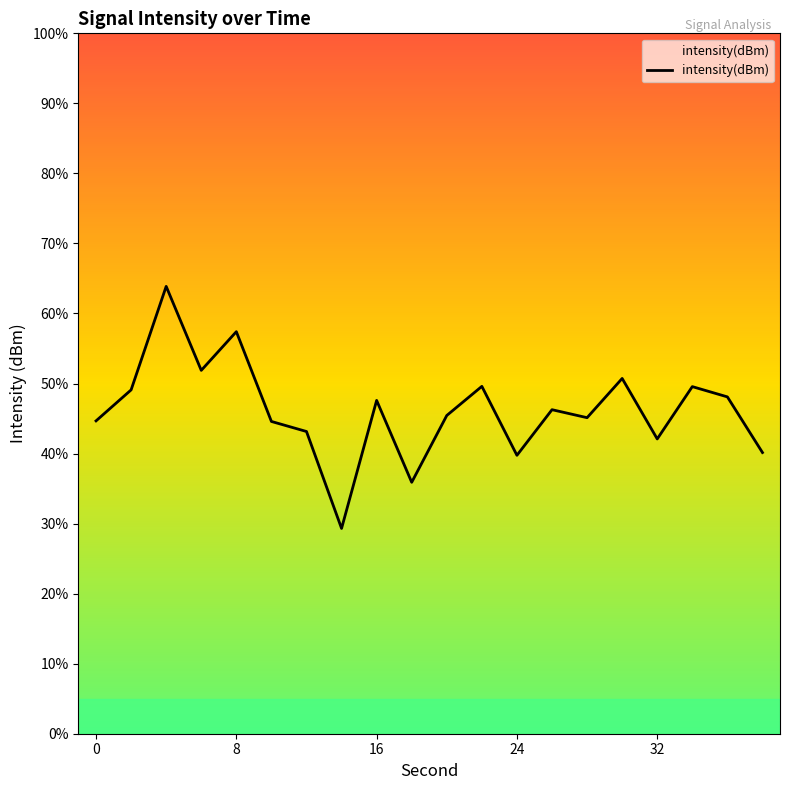

Where is the first local minimum?

6